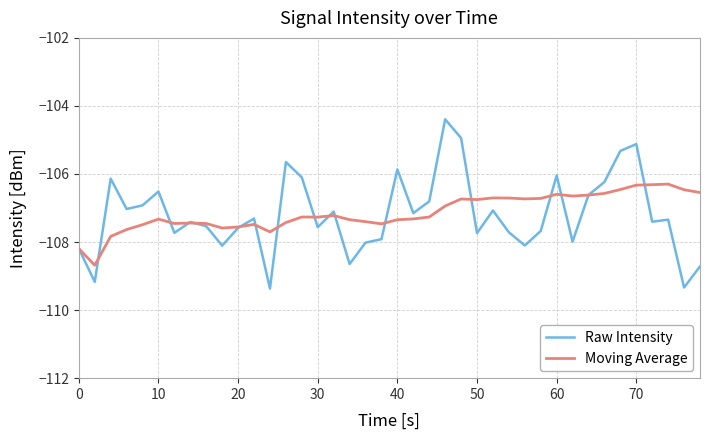

What is the lowest value of the Moving Average series?

-108.7